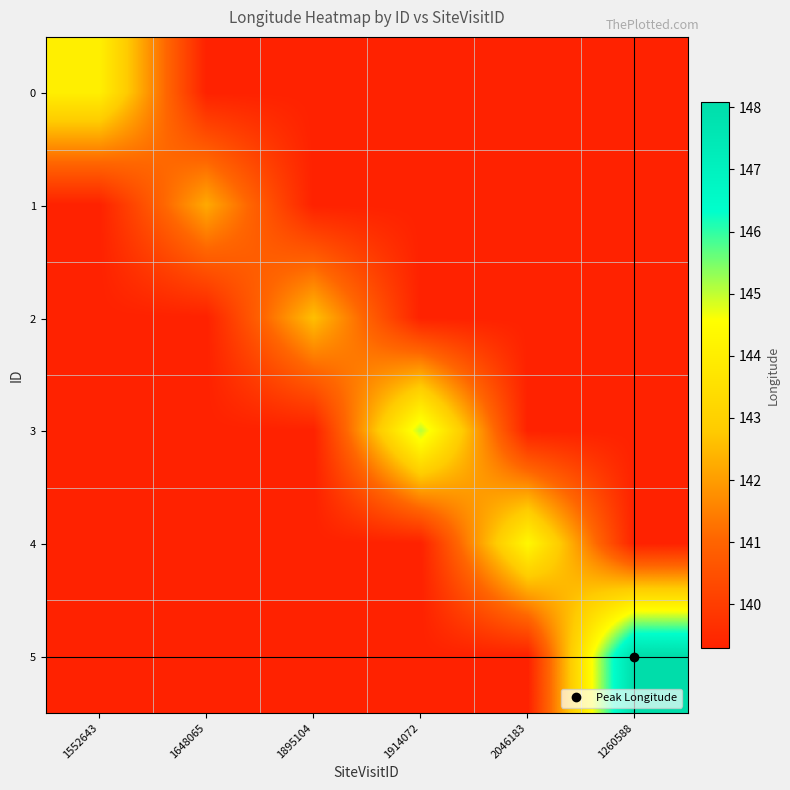

Reading left to right, list all the values displayed in this chart.

0: 1552643=144.0	1648065=139.3	1895104=139.3	1914072=139.3	2046183=139.3	1260588=139.3
1: 1552643=139.3	1648065=142.2	1895104=139.3	1914072=139.3	2046183=139.3	1260588=139.3
2: 1552643=139.3	1648065=139.3	1895104=142.6	1914072=139.3	2046183=139.3	1260588=139.3
3: 1552643=139.3	1648065=139.3	1895104=139.3	1914072=145.1	2046183=139.3	1260588=139.3
4: 1552643=139.3	1648065=139.3	1895104=139.3	1914072=139.3	2046183=144.3	1260588=139.3
5: 1552643=139.3	1648065=139.3	1895104=139.3	1914072=139.3	2046183=139.3	1260588=148.1